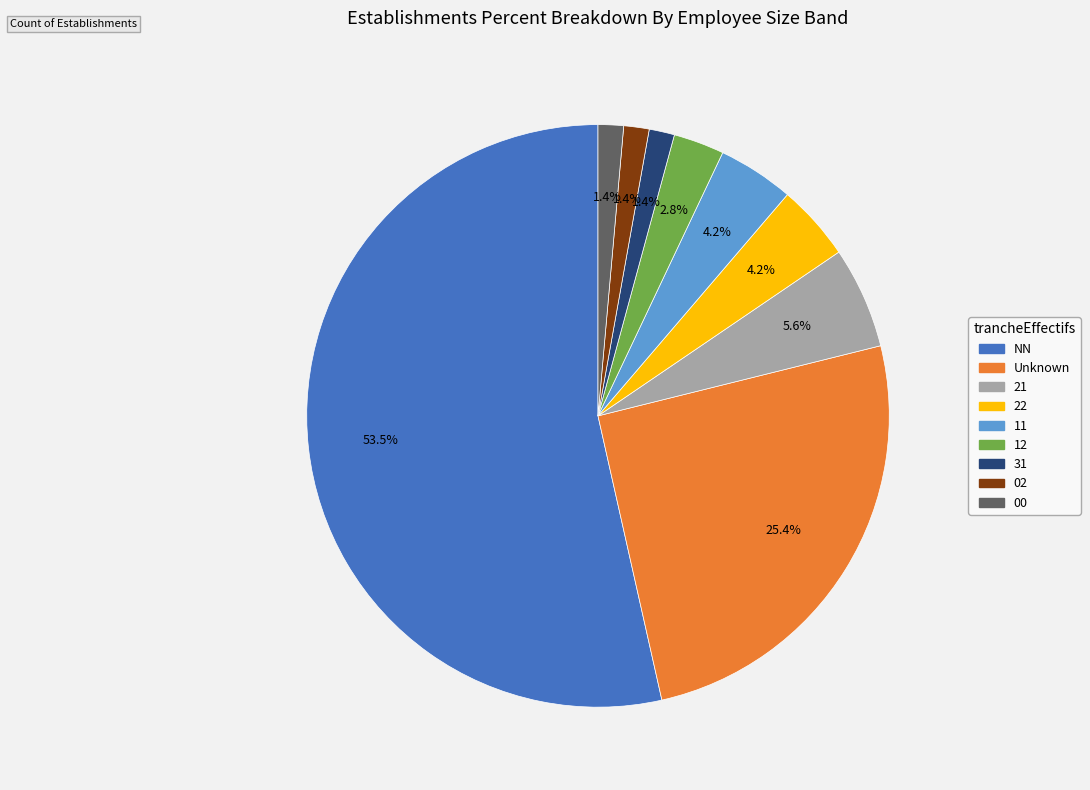

Does any single category account for the majority?

Yes